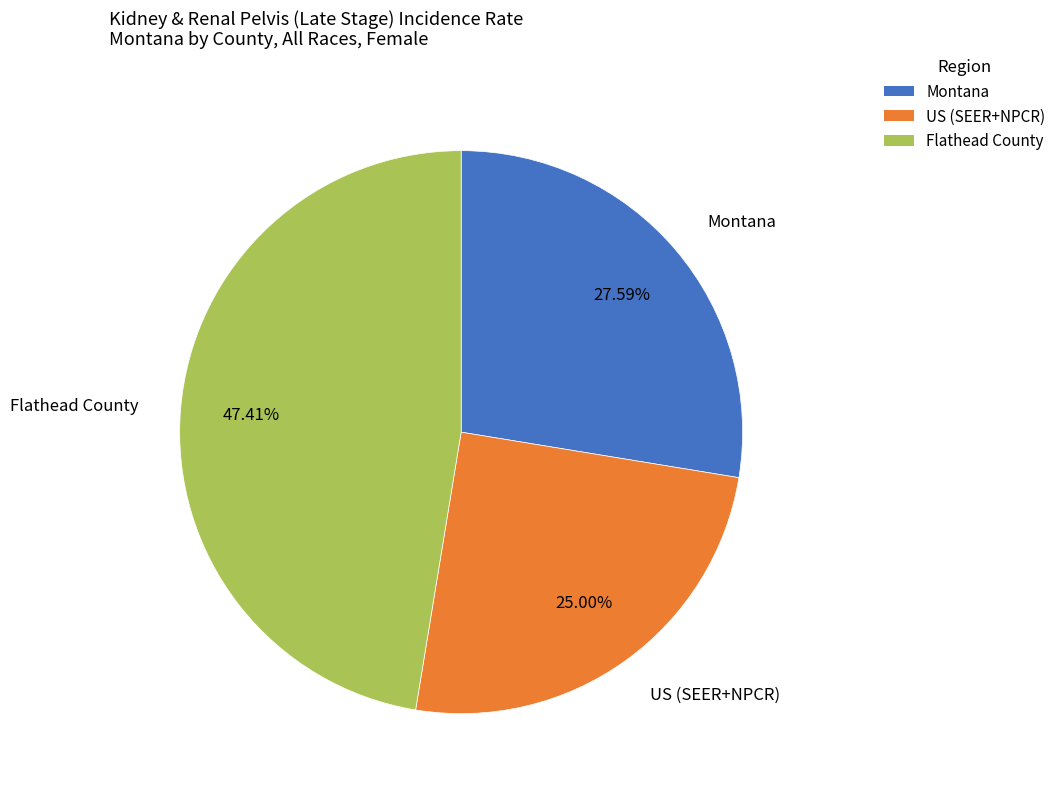

Is it true that Flathead County is 47% of the pie?

True